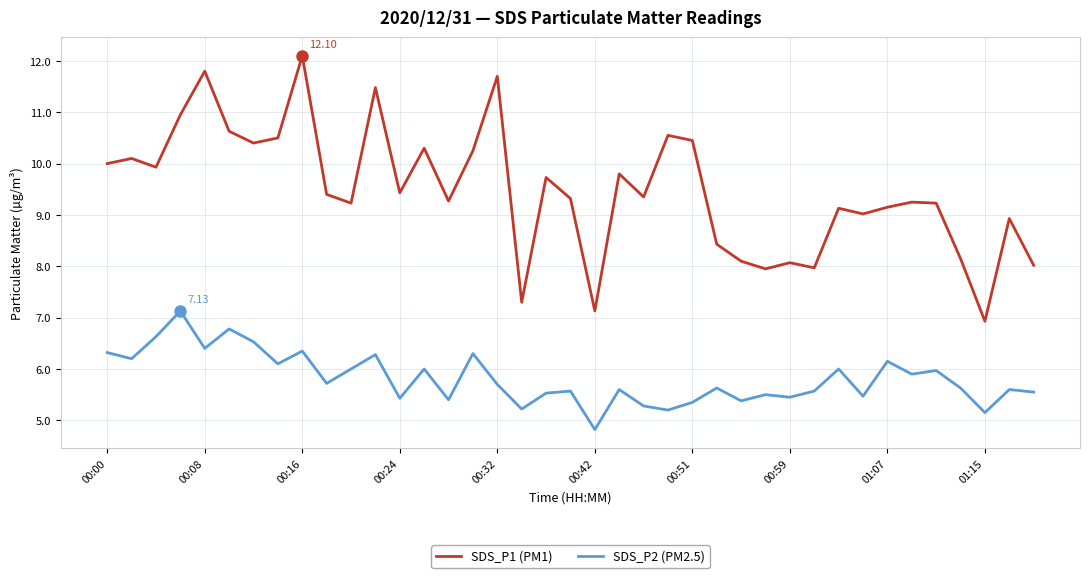

Rank the series by their average value, from lowest to highest.

SDS_P2 (PM2.5), SDS_P1 (PM1)